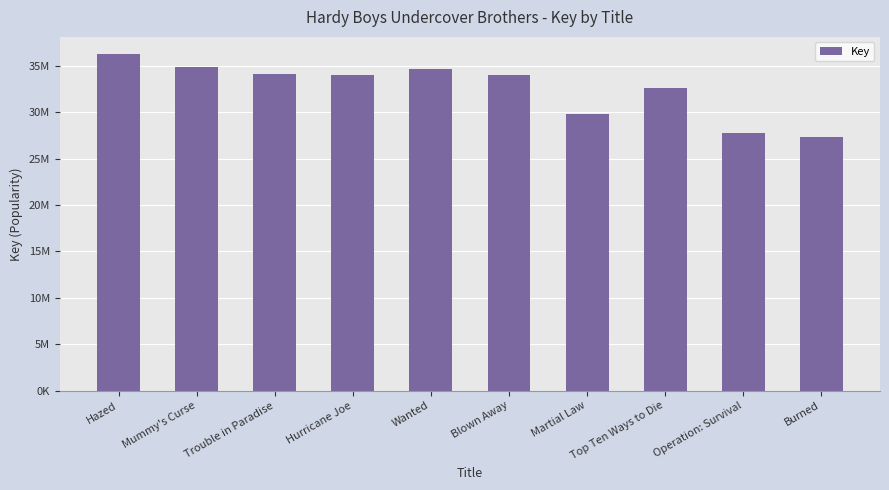

List the labels in order of value, largest first.

Hazed, Mummy's Curse, Wanted, Trouble in Paradise, Hurricane Joe, Blown Away, Top Ten Ways to Die, Martial Law, Operation: Survival, Burned